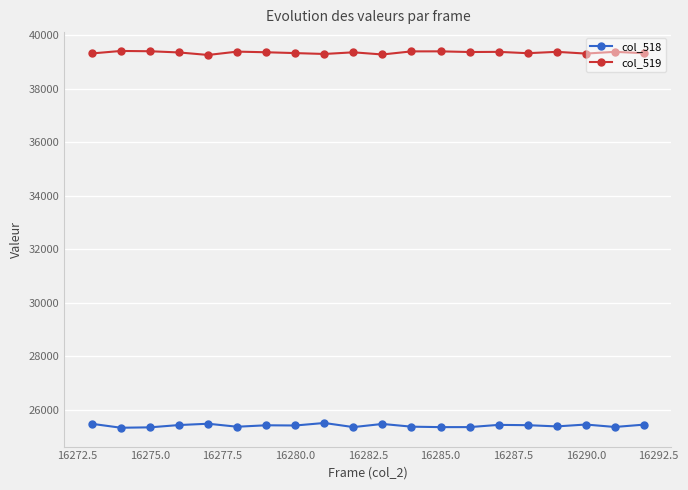

True or false: col_519 and col_518 intersect in this chart.

False